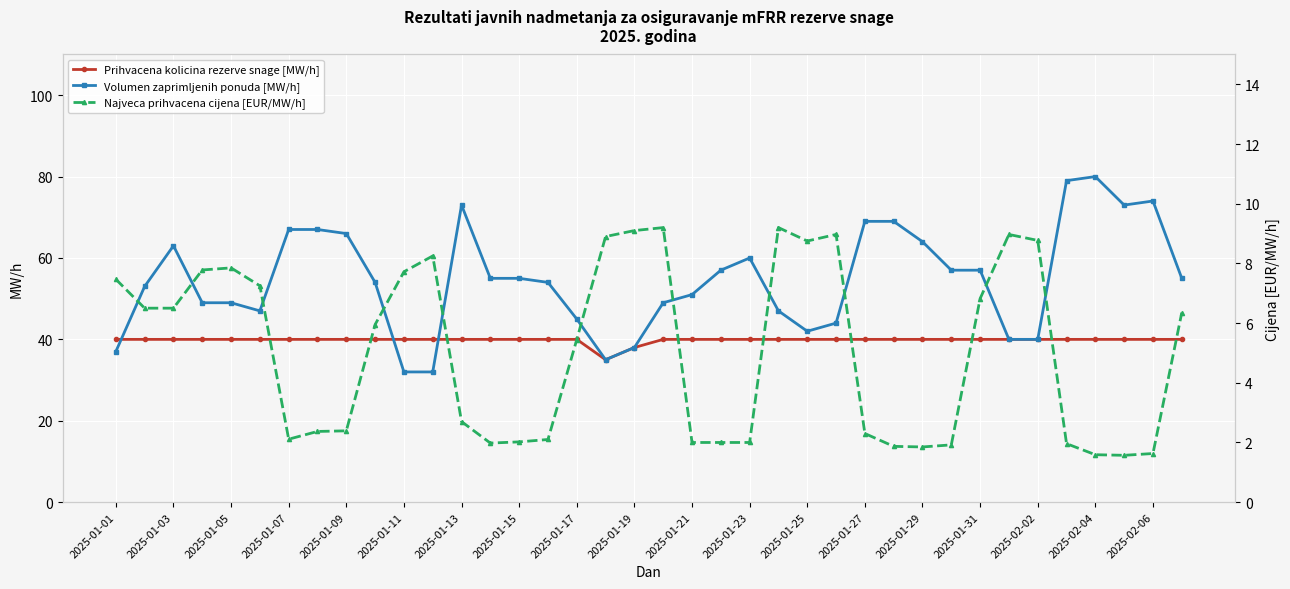

True or false: Prihvacena kolicina rezerve snage [MW/h] has more than 1 interior local peaks.

False